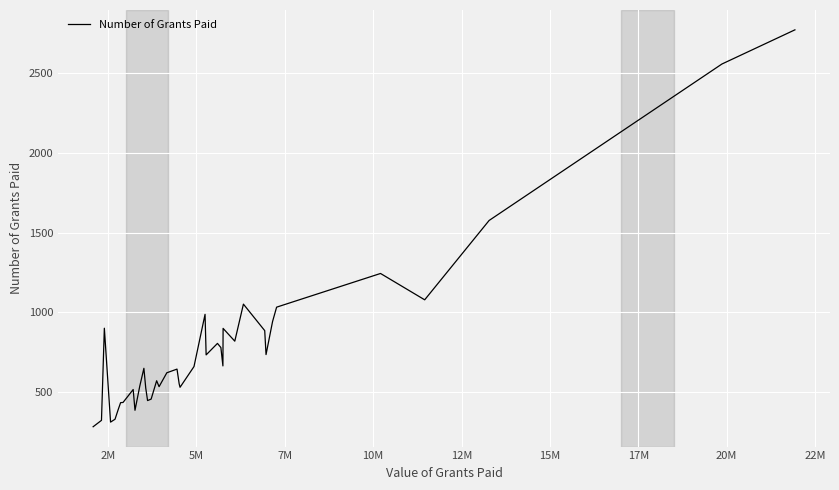

What is the difference between the maximum and minimum values?

2486